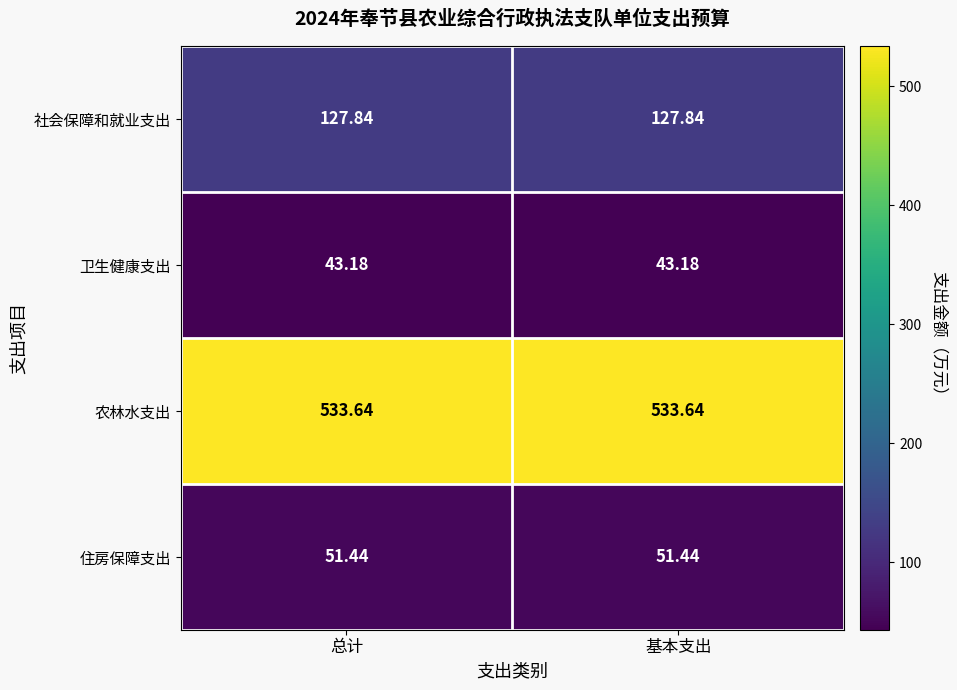

What is the greatest value displayed?

533.6